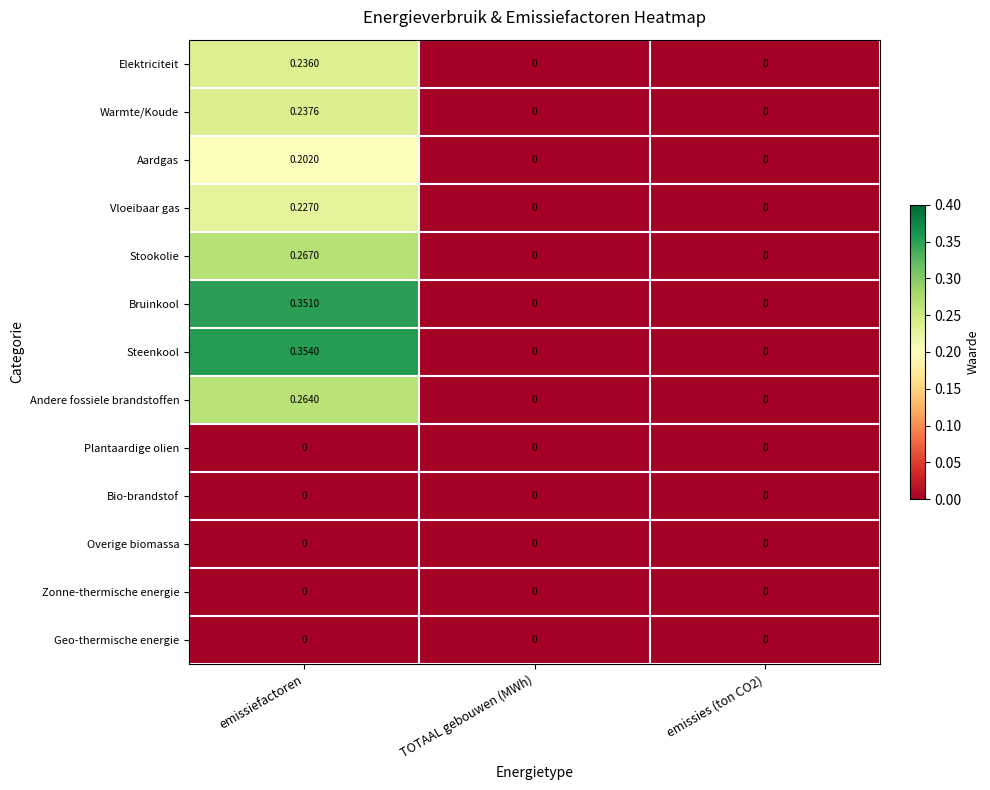

At which category does the chart reach its peak across all series?

emissiefactoren